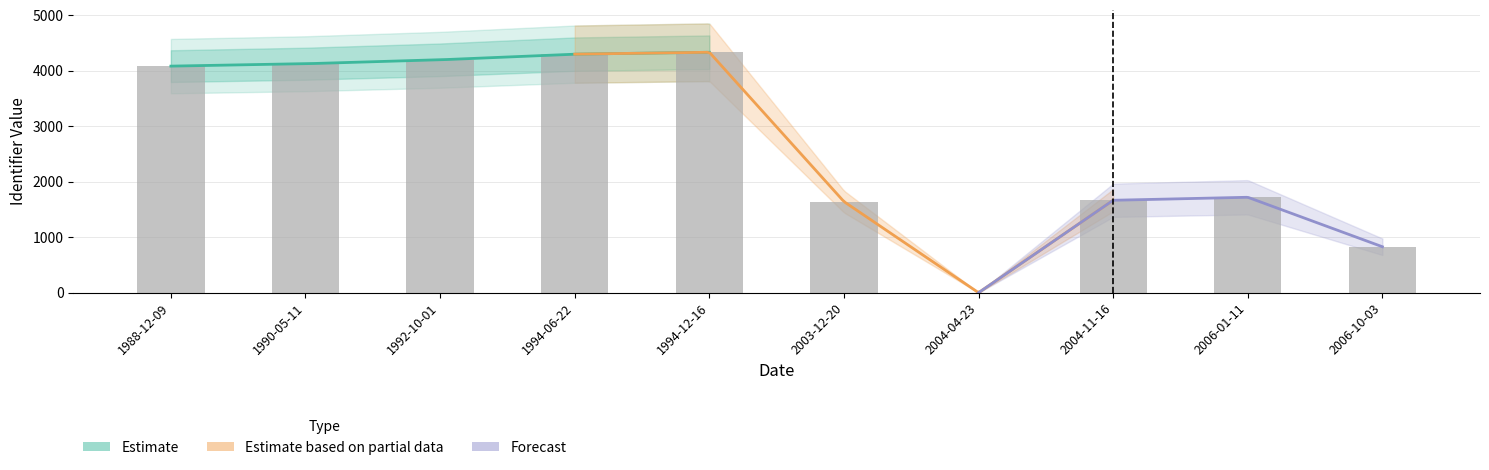

List the labels in order of value, largest first.

1994-12-16, 1994-06-22, 1992-10-01, 1990-05-11, 1988-12-09, 2006-01-11, 2004-11-16, 2003-12-20, 2006-10-03, 2004-04-23